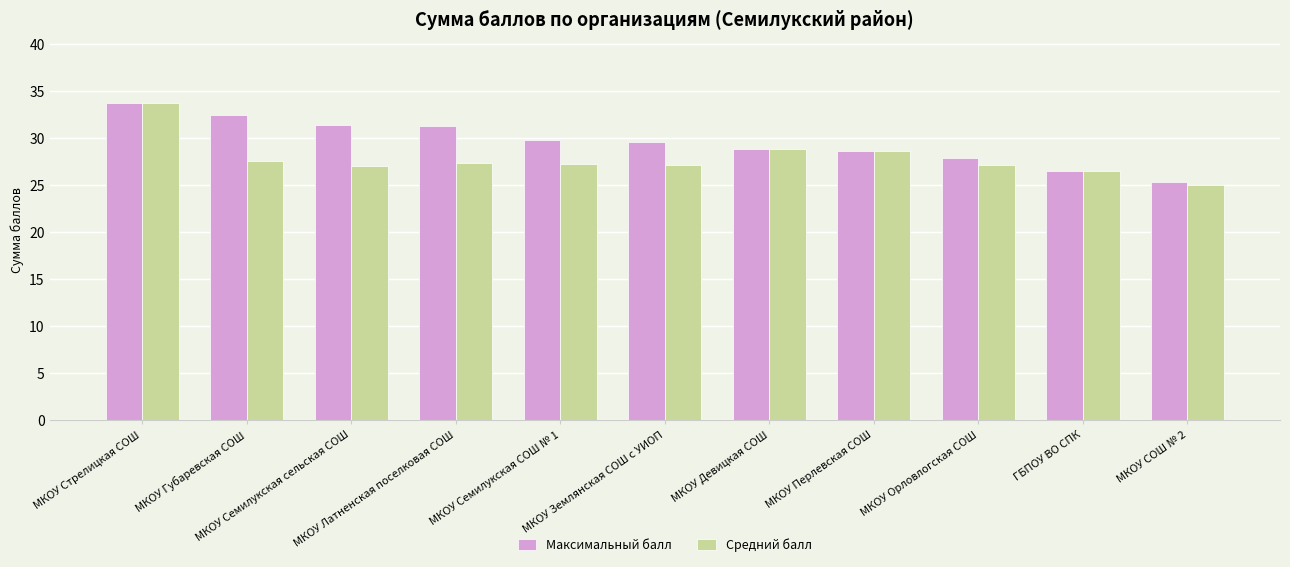

What is the greatest value displayed?

33.7